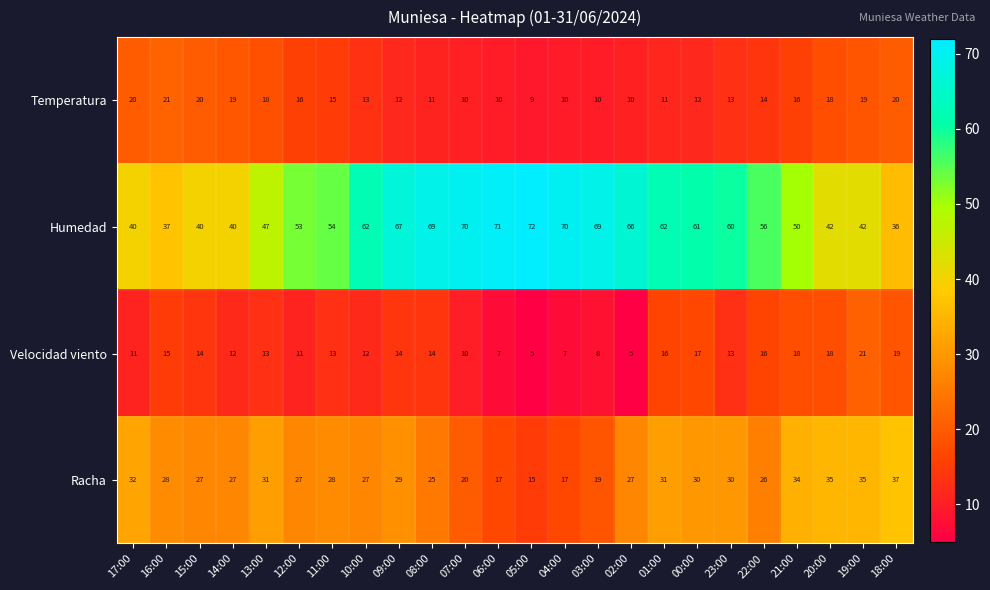

Rank the series at 19:00 from highest to lowest value.

Humedad, Racha, Velocidad viento, Temperatura